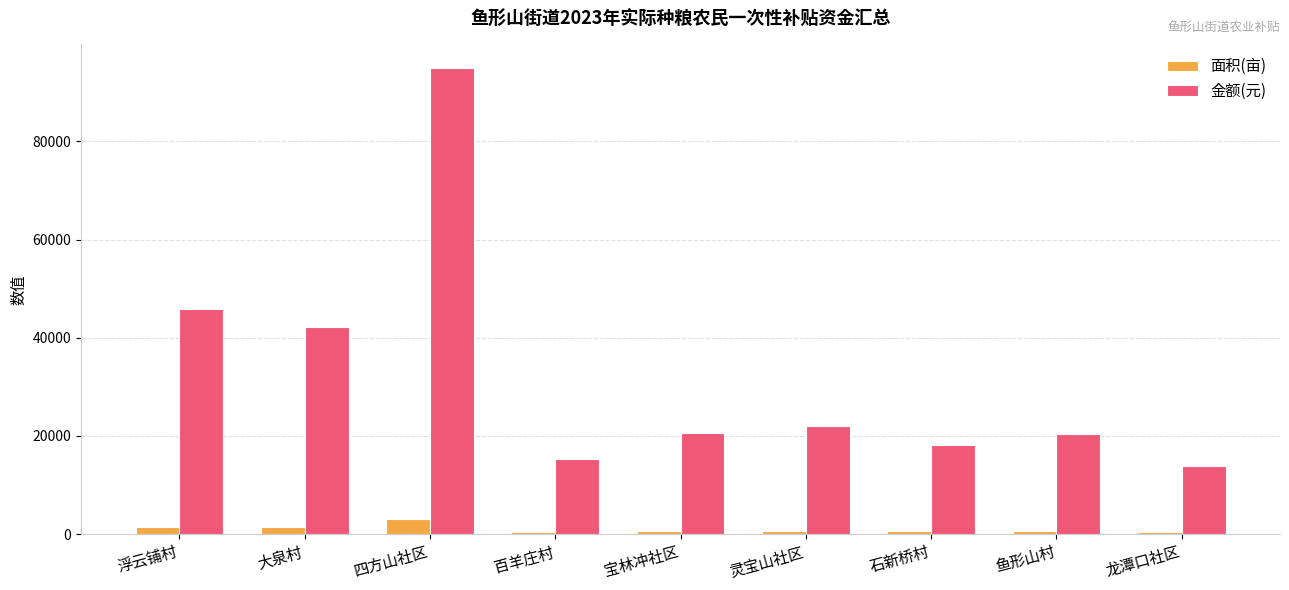

What is the minimum value for 金额(元)?

13948.5